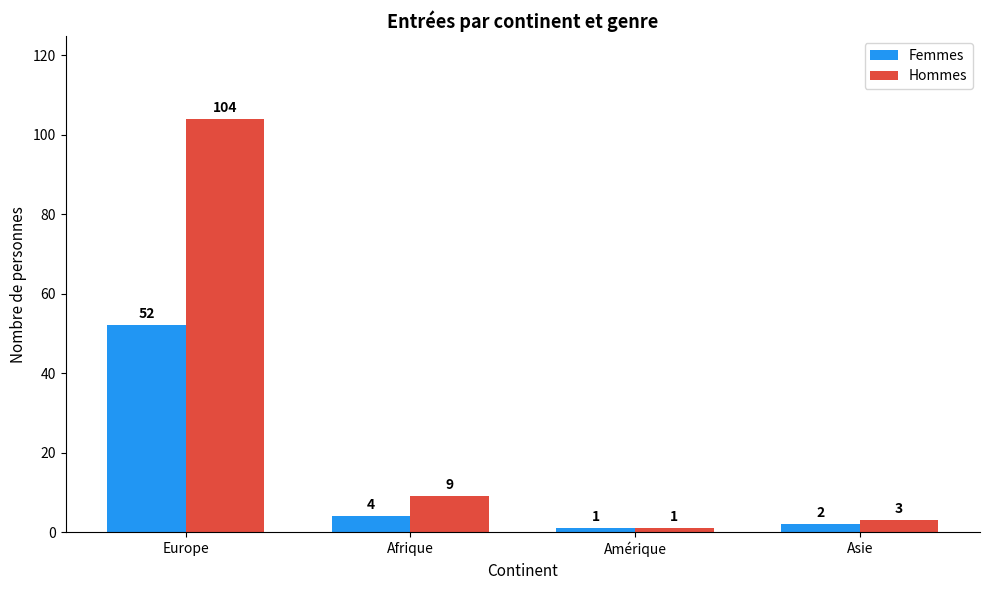

What are all the series names shown in the legend?

Femmes, Hommes